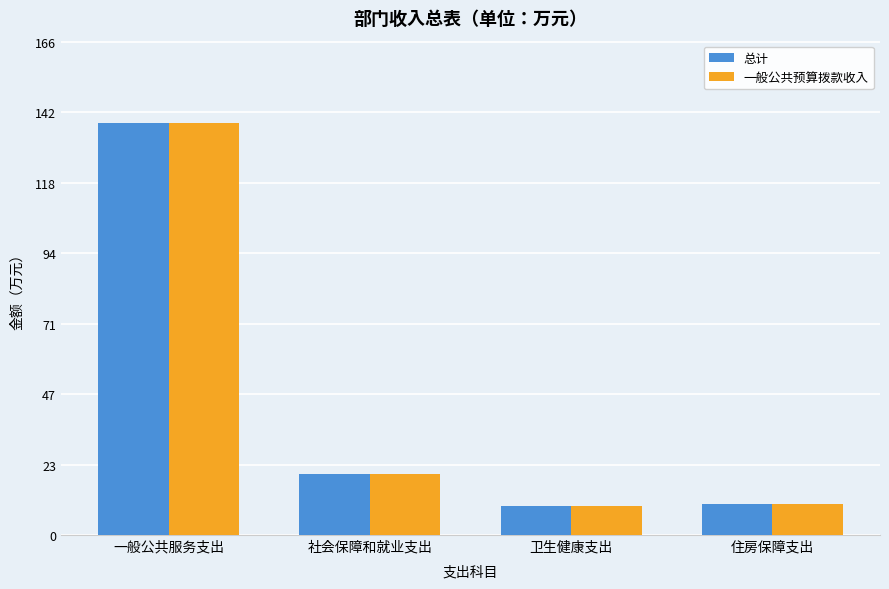

The 总计 series shows 9.7 at 卫生健康支出. True or false?

True